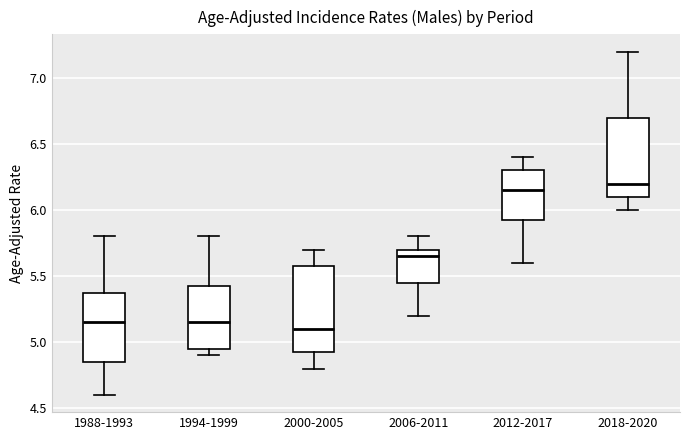

Where does the upper whisker of the box for 1994-1999 end on the y-axis? The values are not printed on the chart, so give them approximately, as read against the axis.

5.80